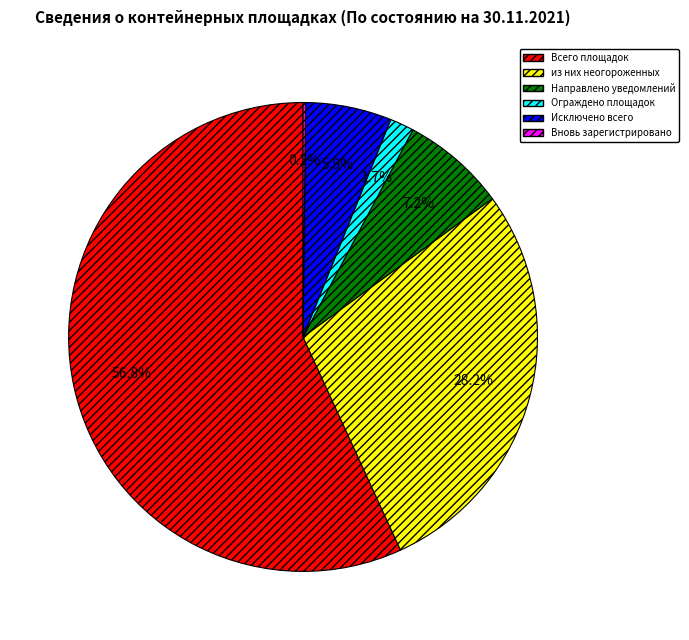

Which has a higher value, Всего площадок or Направлено уведомлений?

Всего площадок